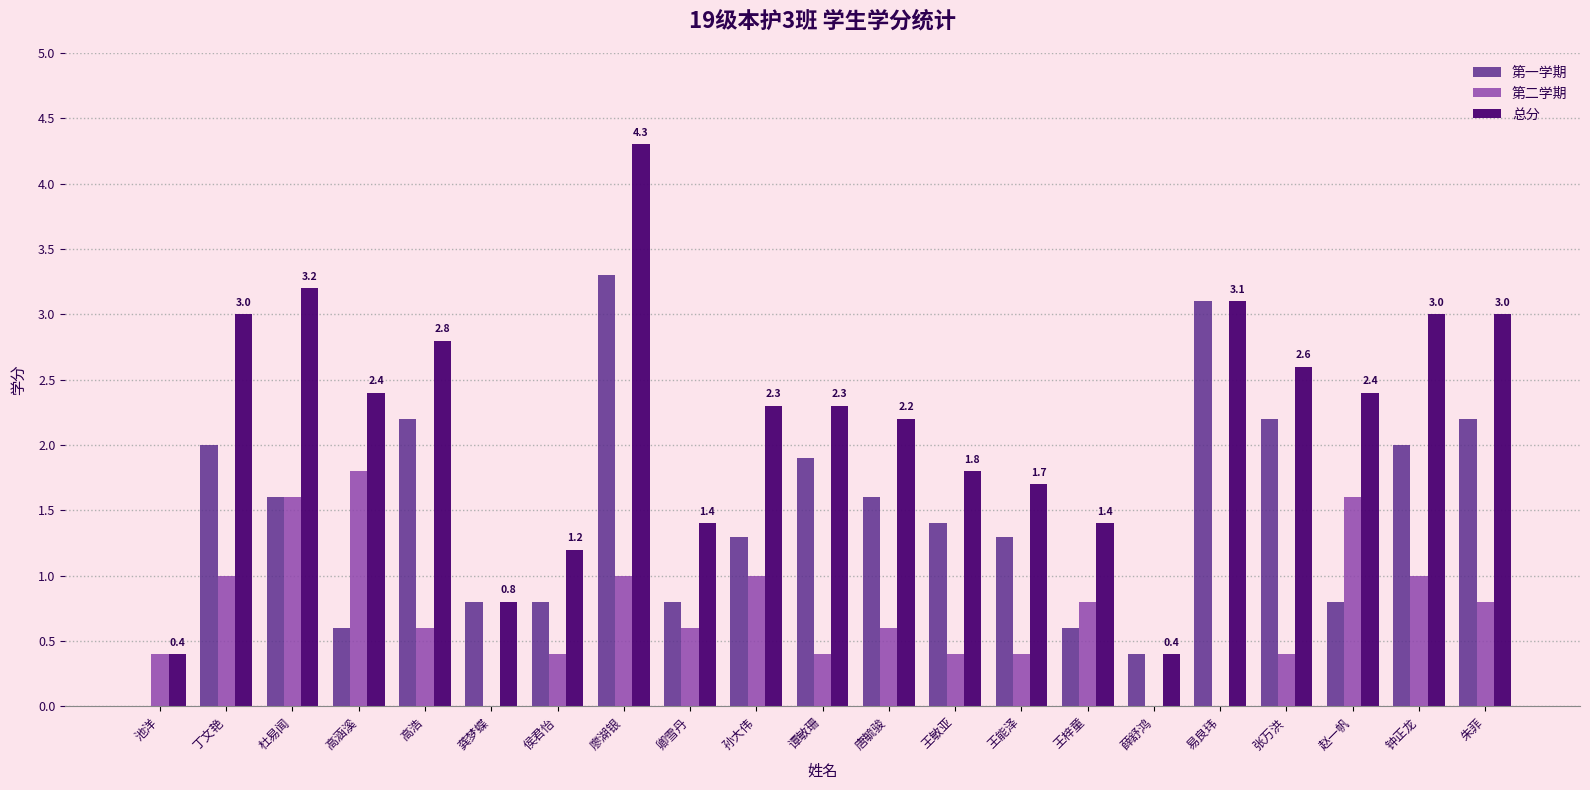

What is the highest value of the 总分 series?

4.3